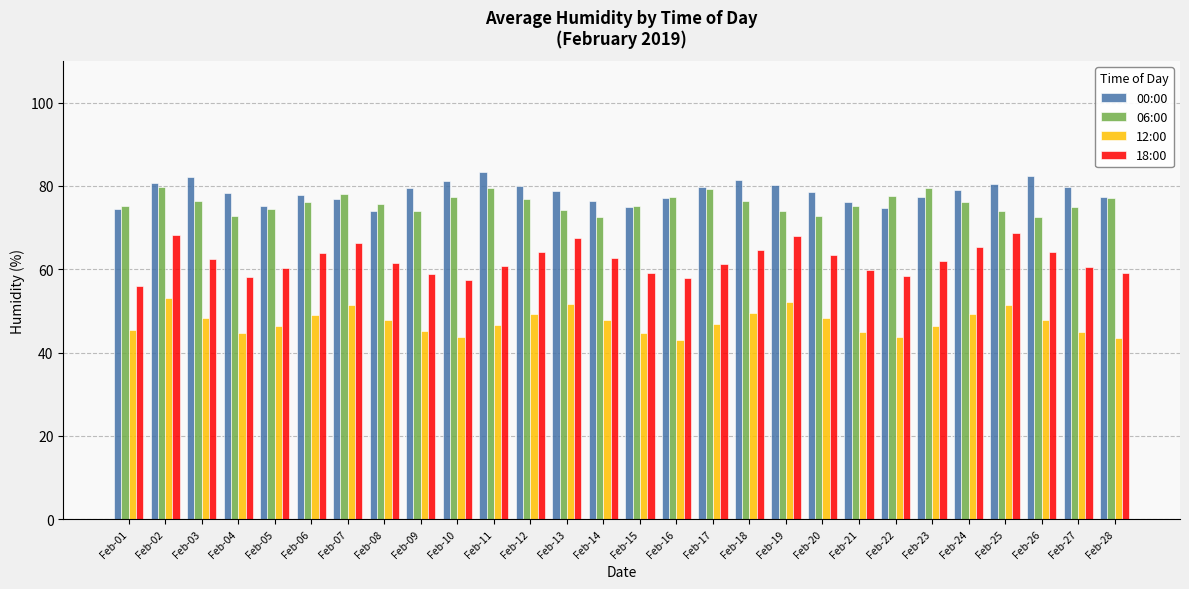

Which series has the largest total across all categories?

00:00